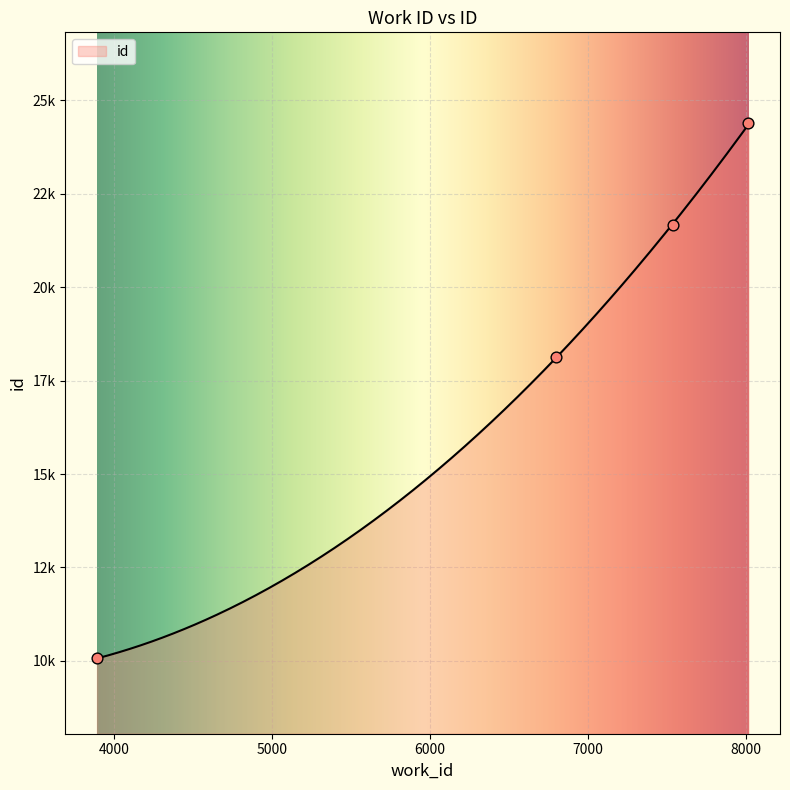

Which has a higher value, 6795 or 8015?

8015